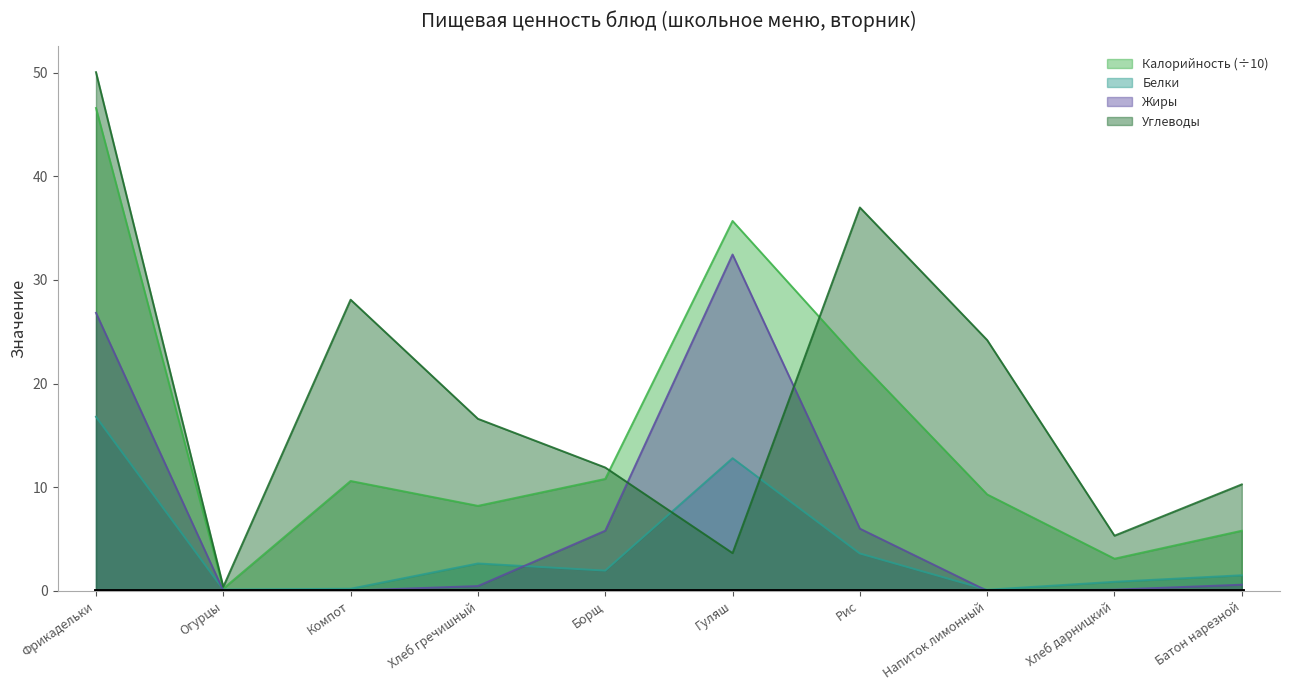

What is the average value of the Жиры series?

7.2